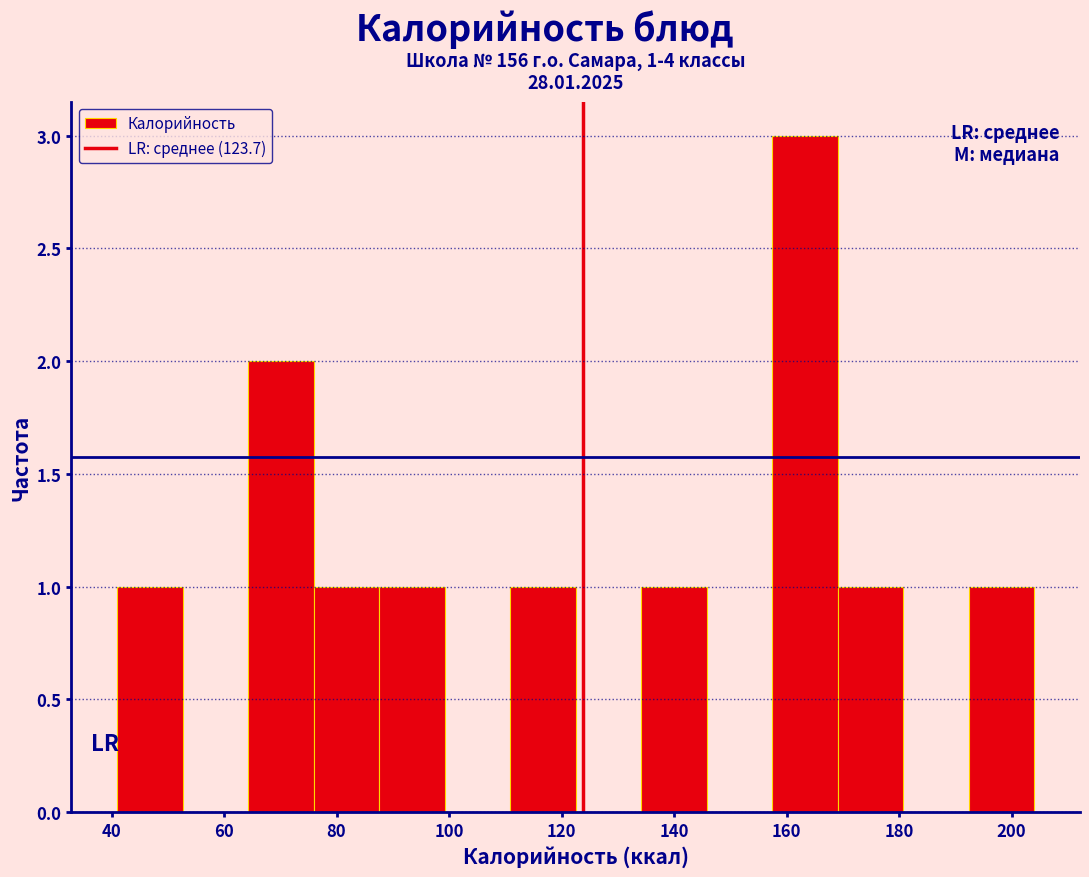

Over which range of the x-axis is the bar tallest?

158 to 170